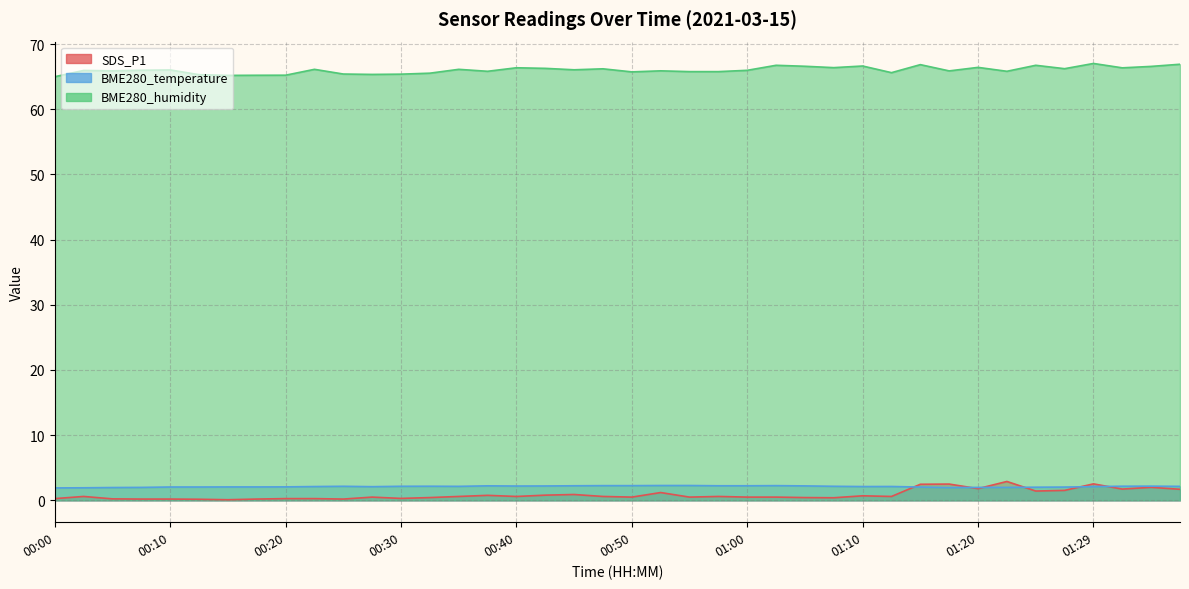

Is the value of BME280_temperature at 01:27 greater than the value of SDS_P1 at 01:27?

Yes